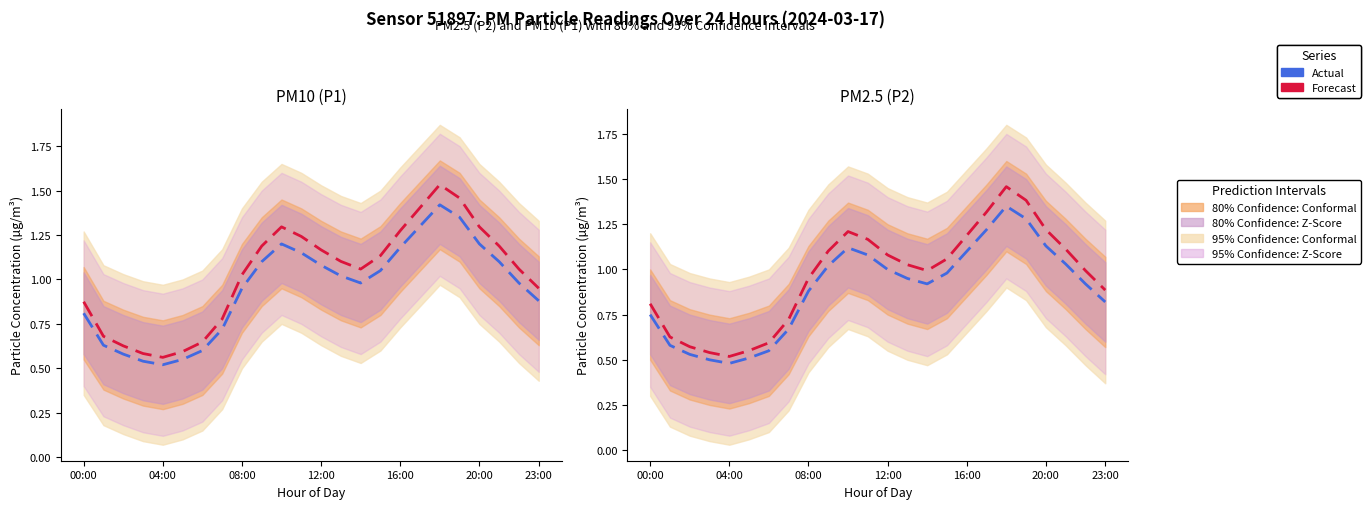

Does the chart have visible grid lines?

No